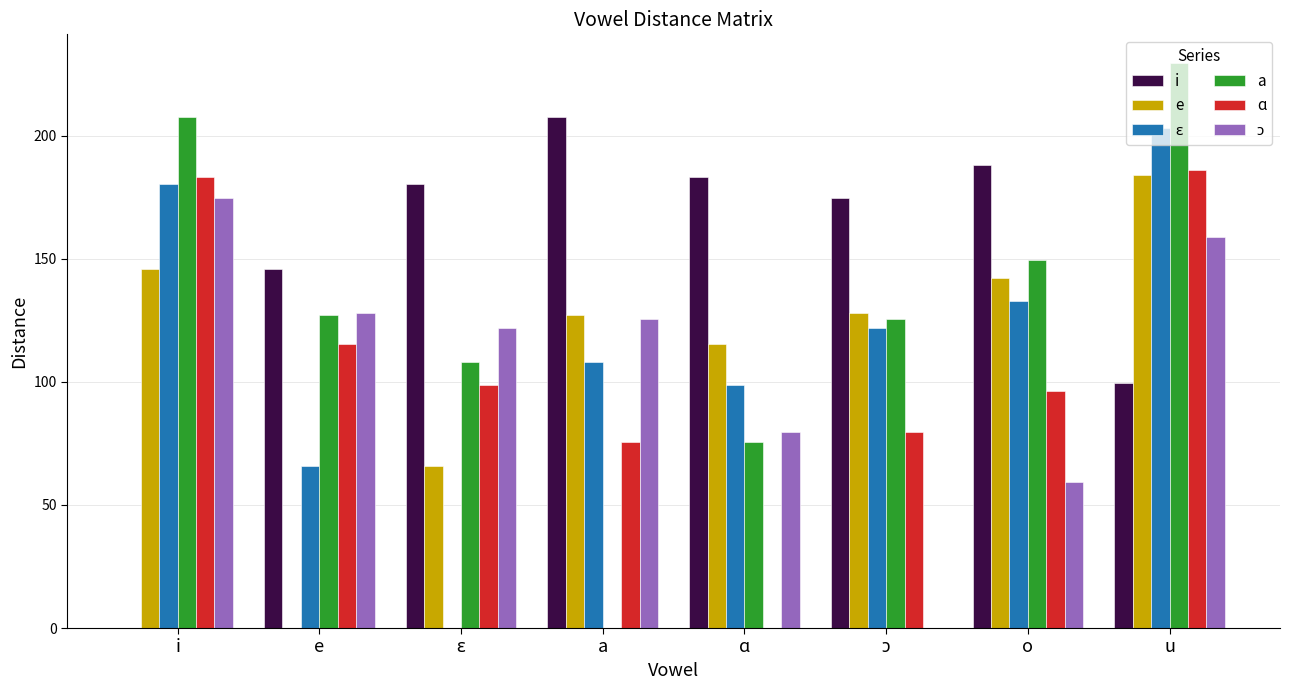

What is the total value across all series at i?

891.3